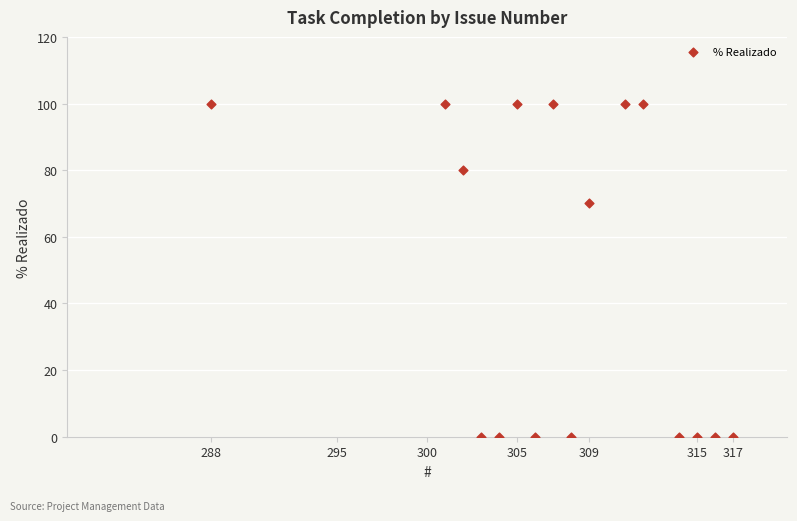

What is the range of Y values (max minus min)?

100